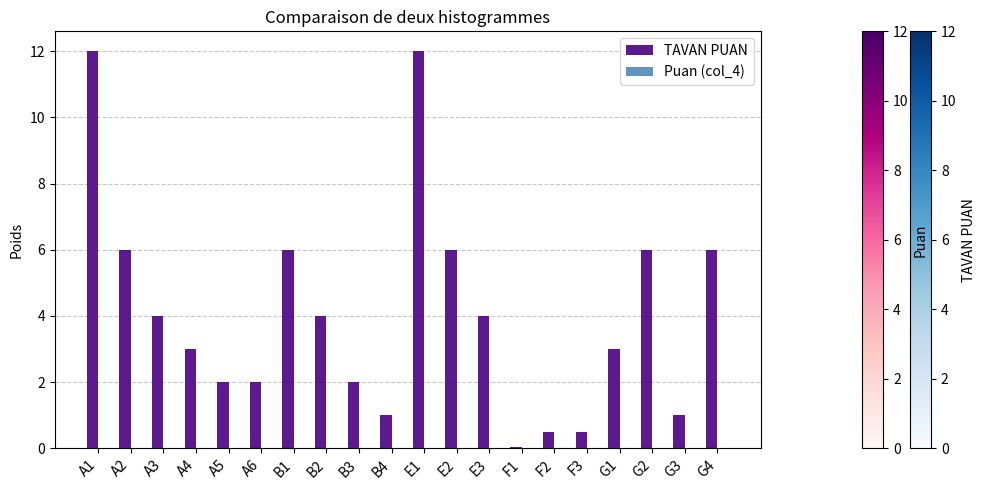

What is the maximum value shown in the chart?

12.0